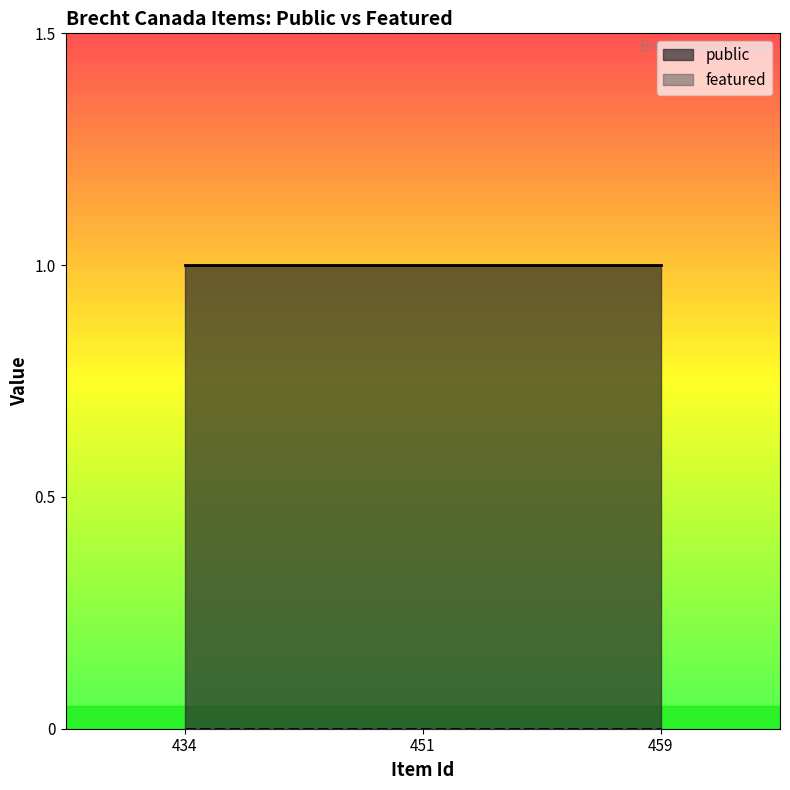

Read the public value at 434.

1